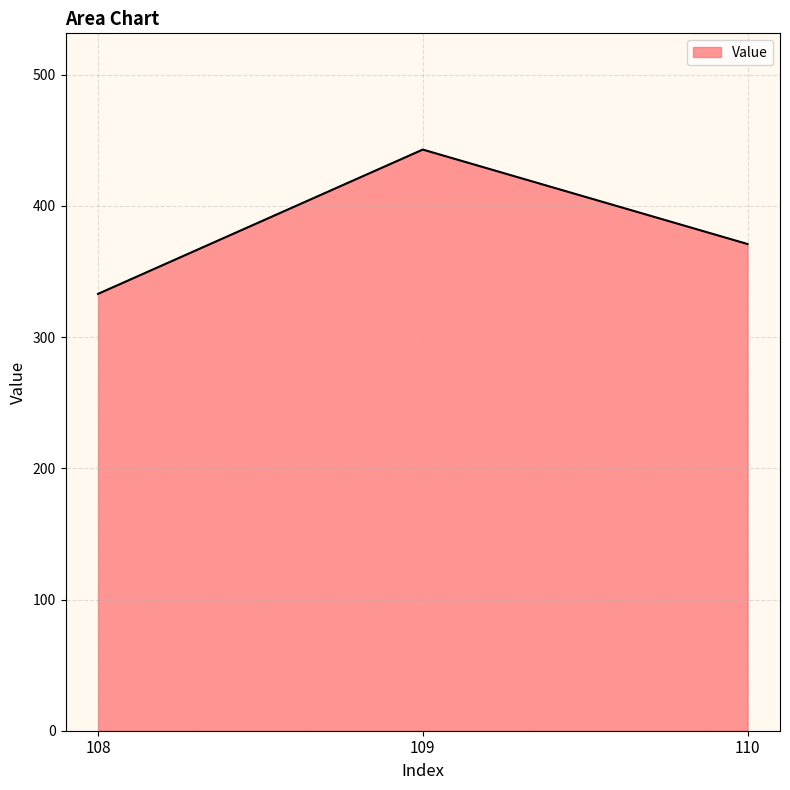

True or false: the data shows 176 at 109.

False